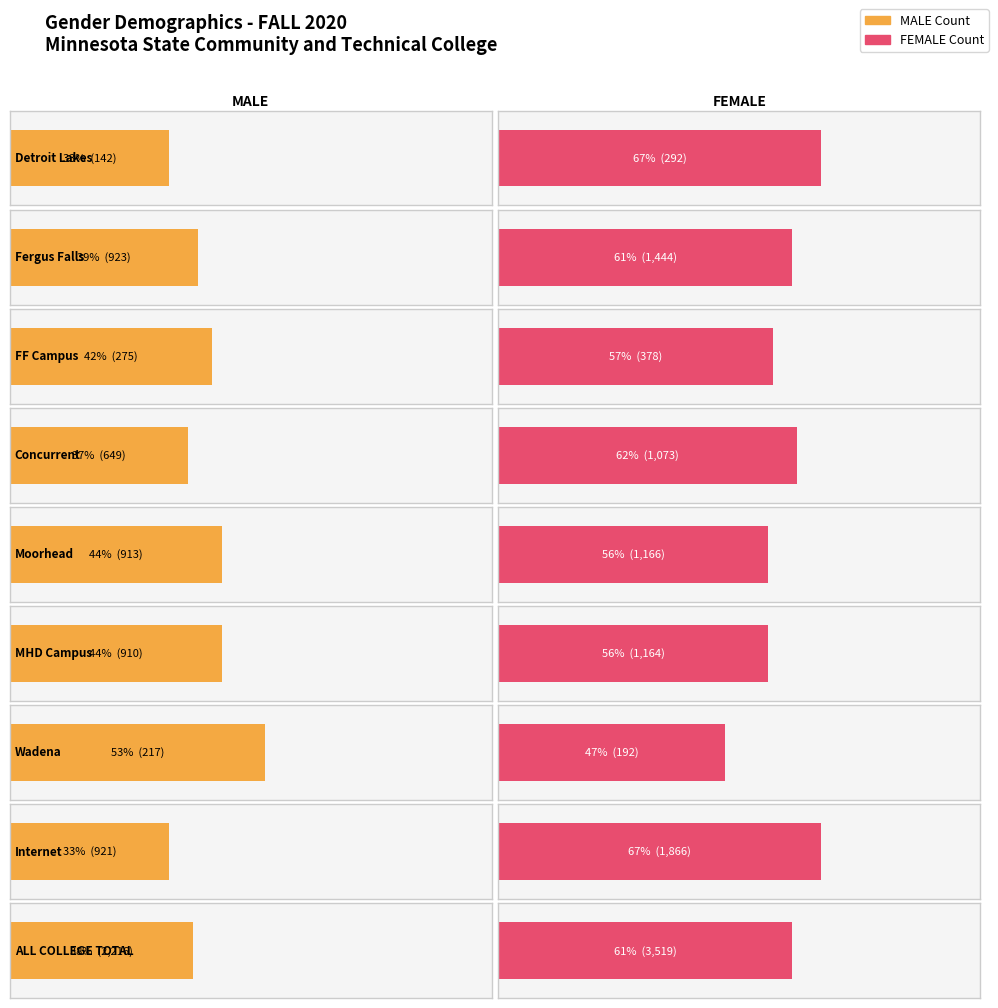

Is it true that TOTAL equals 3694 at MHD Campus?

False